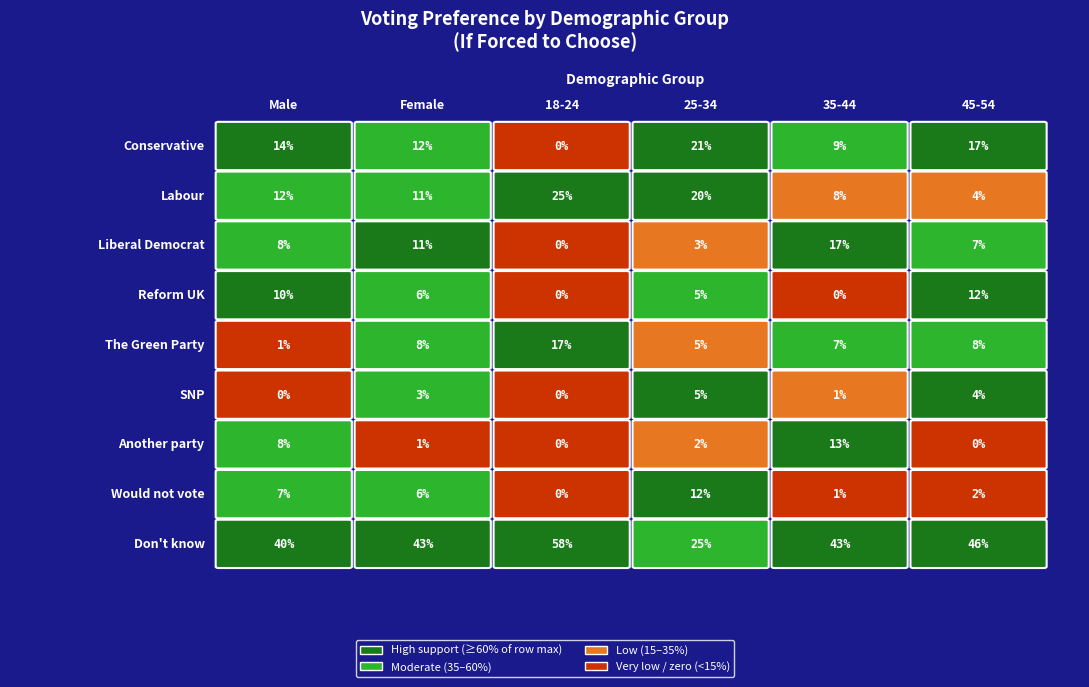

Which has a higher value, 1 or 3?

3